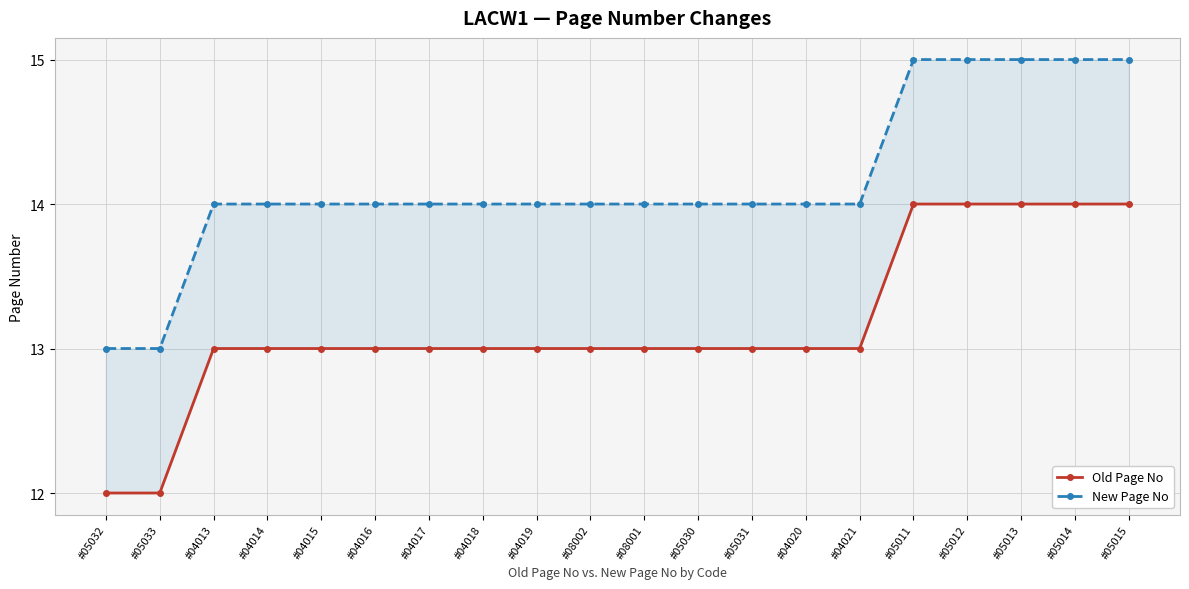

What position from the right is #05033?

19